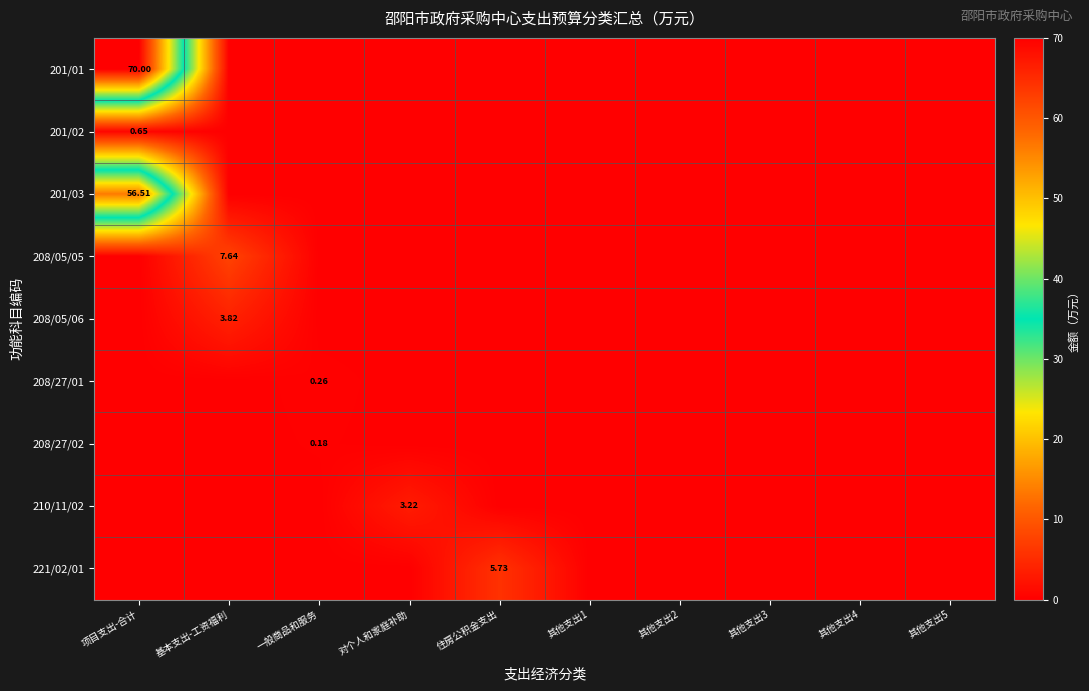

Which category has the highest value in the 201/03 series?

项目支出-合计